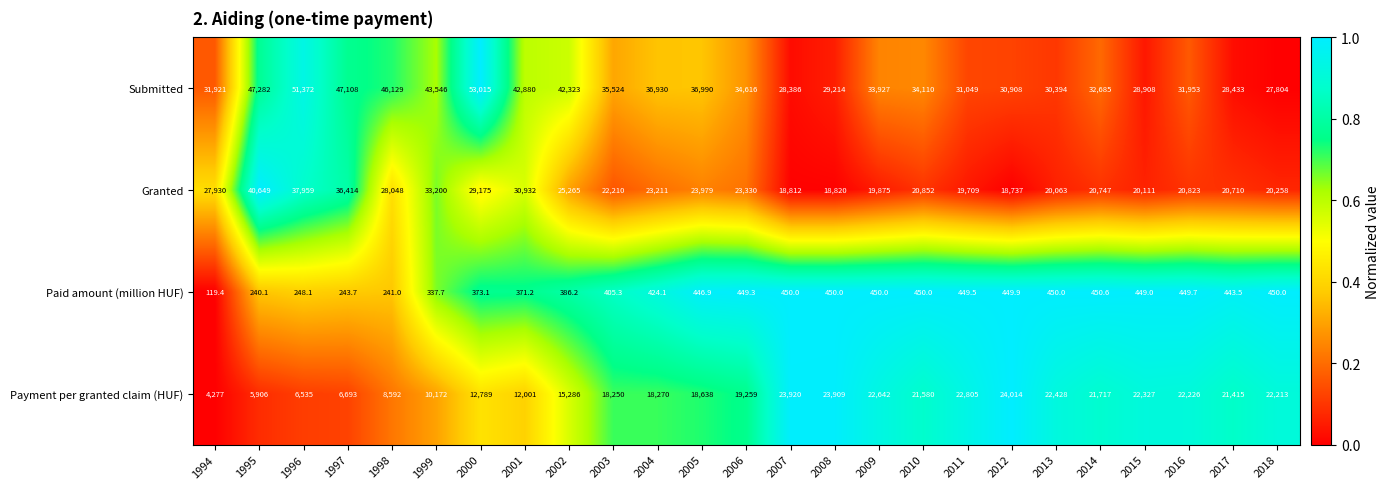

At which label does Paid amount (million HUF) reach its peak?

2014